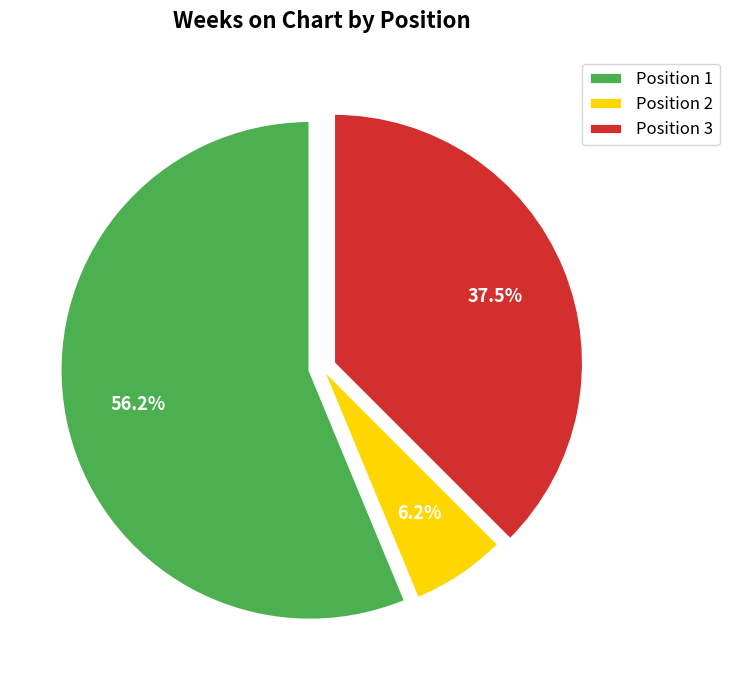

Which slice is the largest?

Position 1